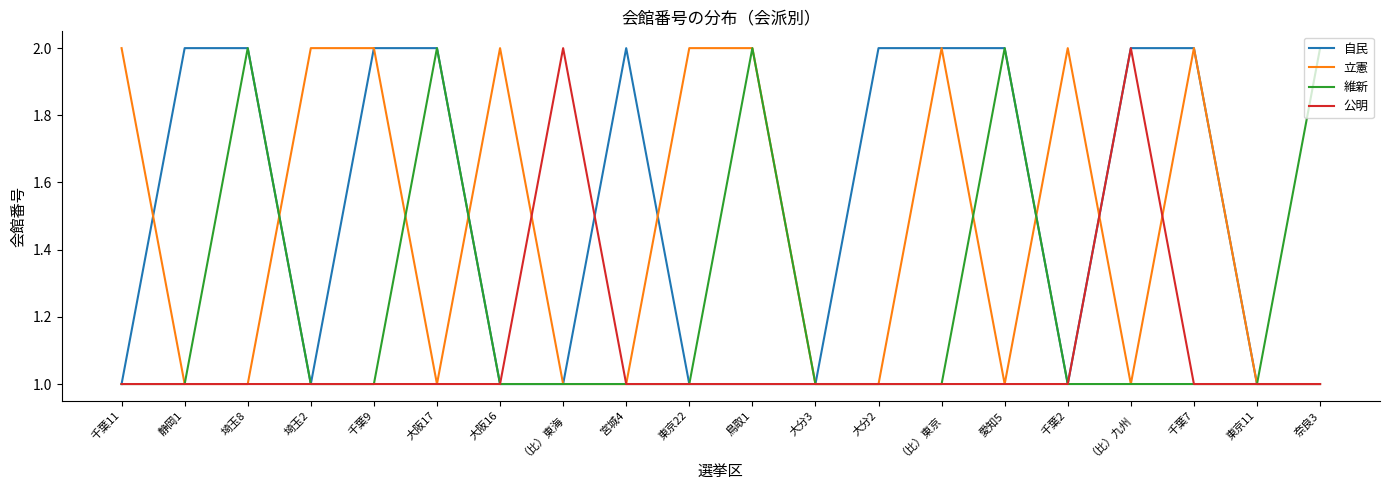

The value of 維新 at 千葉7 is 1. True or false?

True